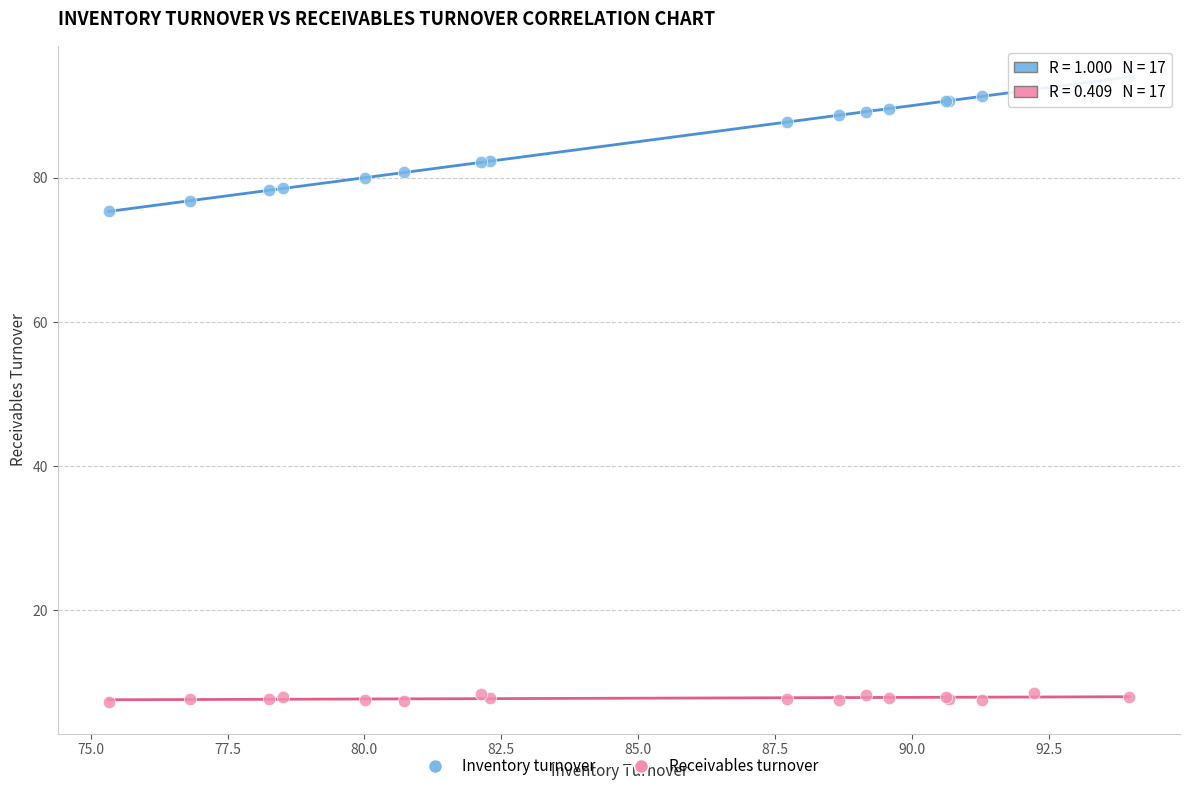

Which series has the largest Y range (max minus min)?

Inventory turnover